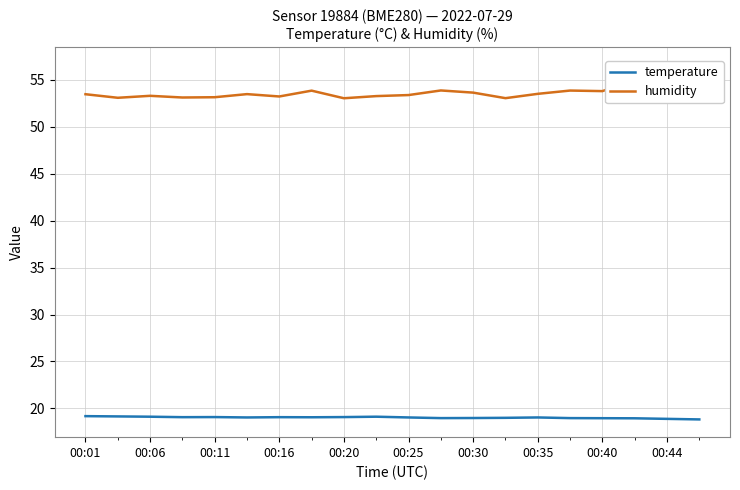

What is the lowest value of the temperature series?

18.8